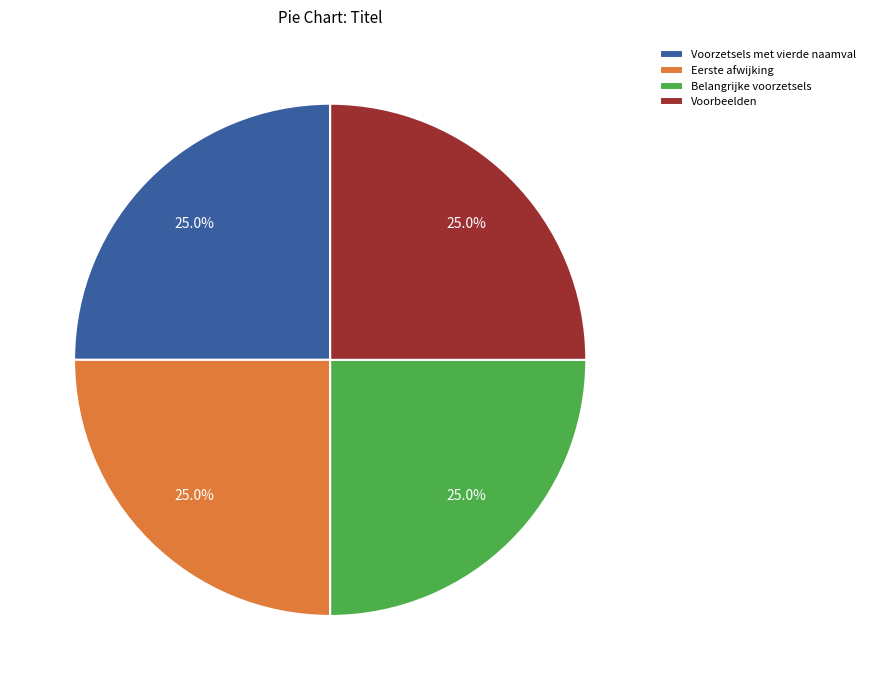

What portion of the pie excludes Voorbeelden?

75.0%